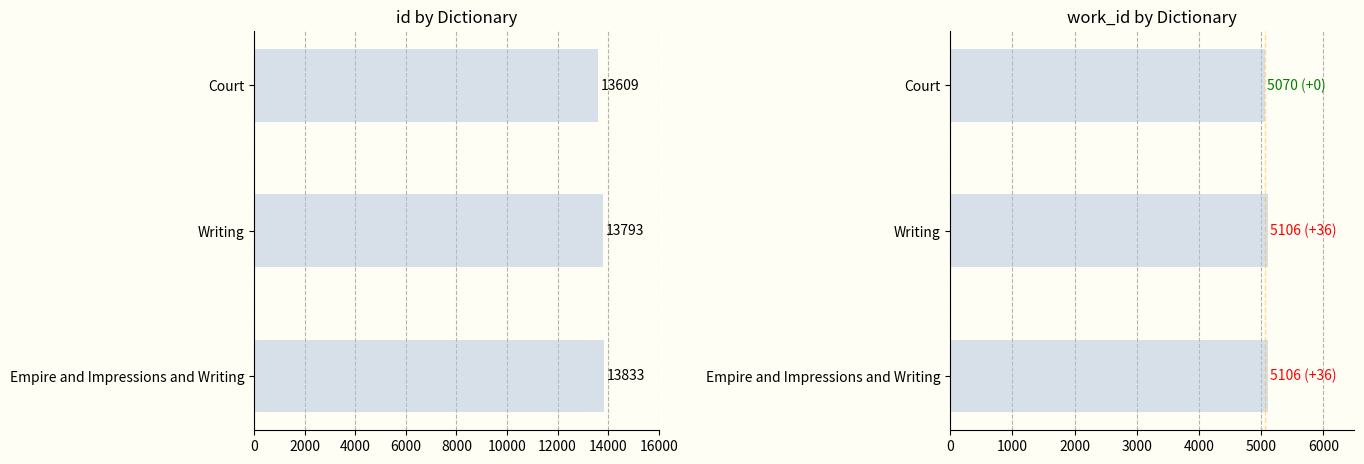

What is the total value across all series at Court?

18679